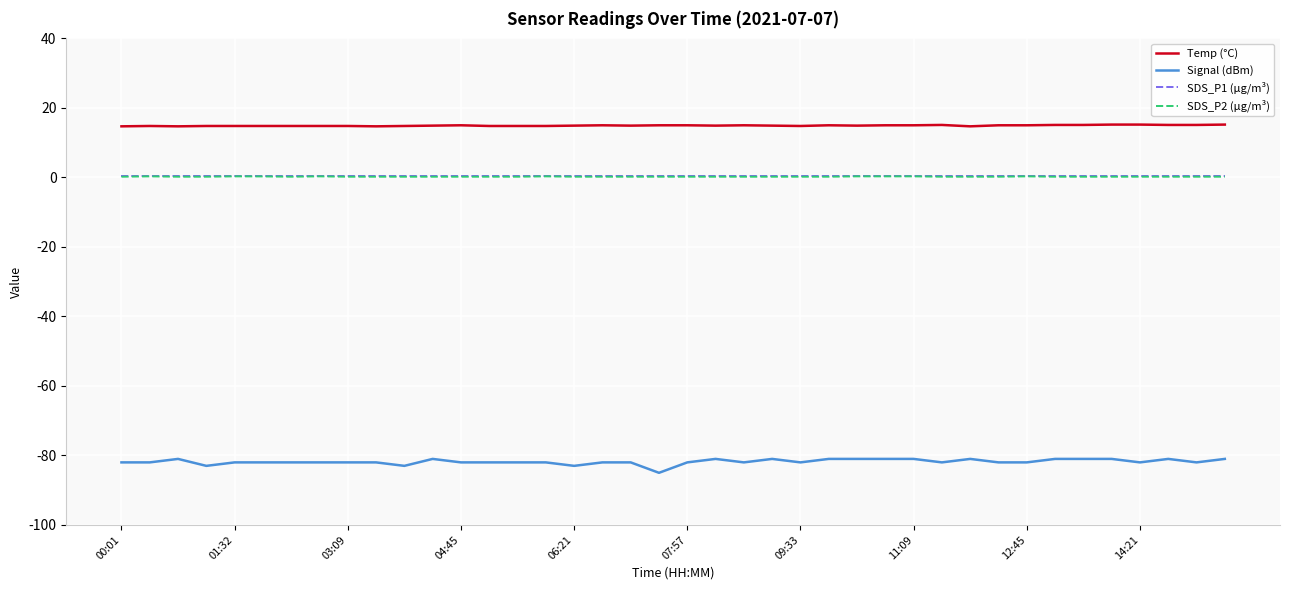

Which series has the widest spread of values?

Signal (dBm)